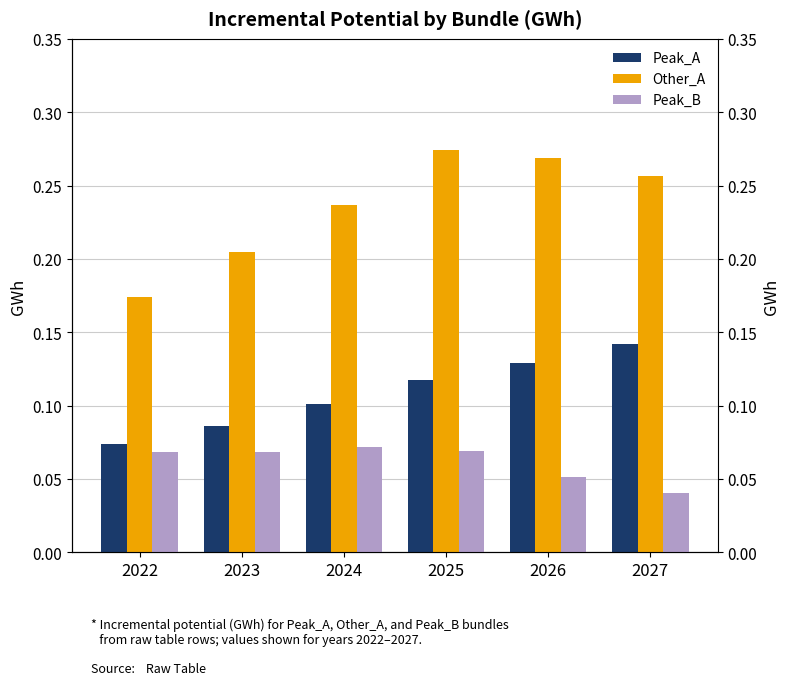

What is the average value of the Peak_A series?

0.1